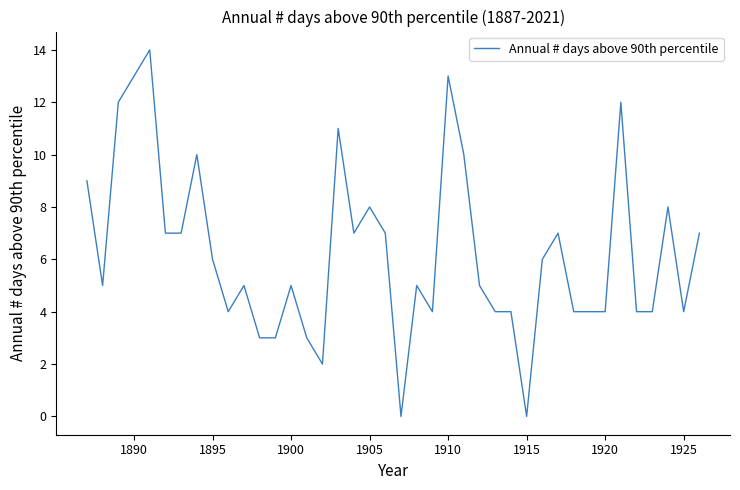

What is the difference between the maximum and minimum values?

14